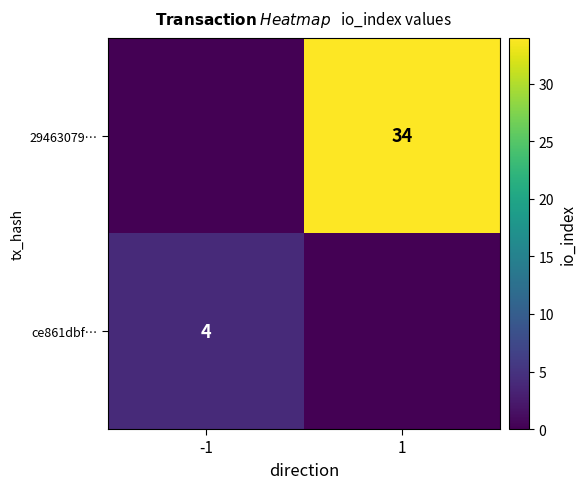

How many distinct data groups are displayed?

2